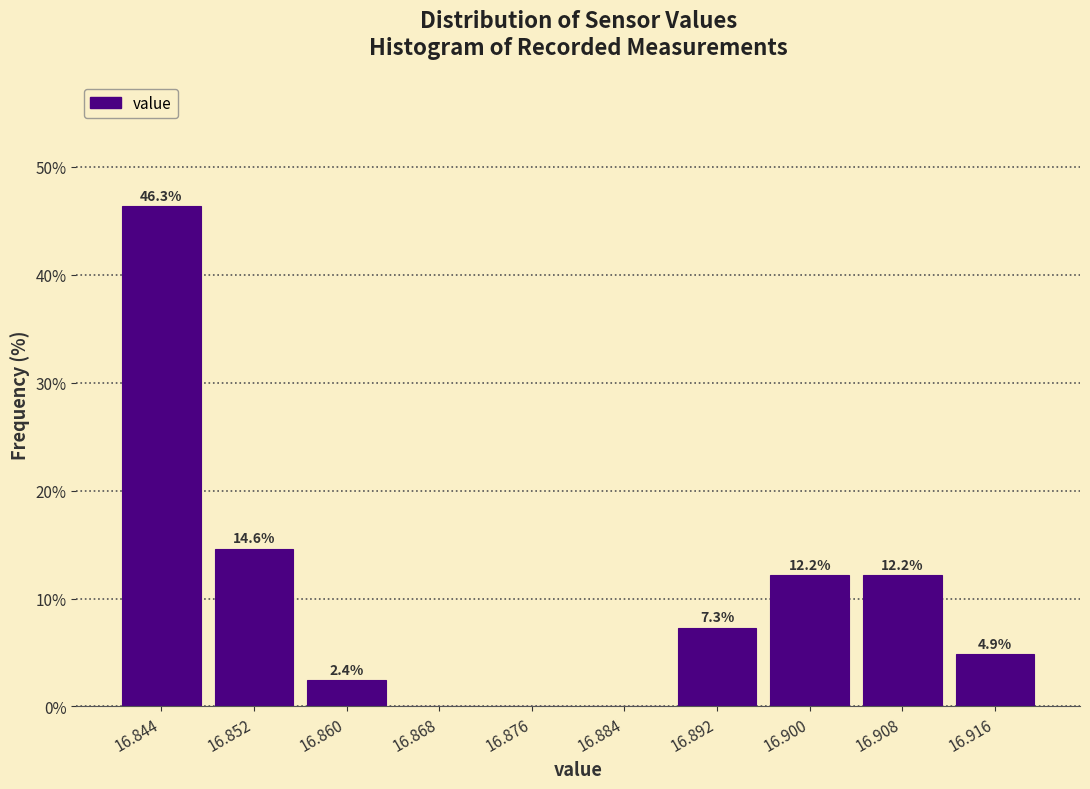

Which range on the x-axis has the tallest bar?

16.840 to 16.848